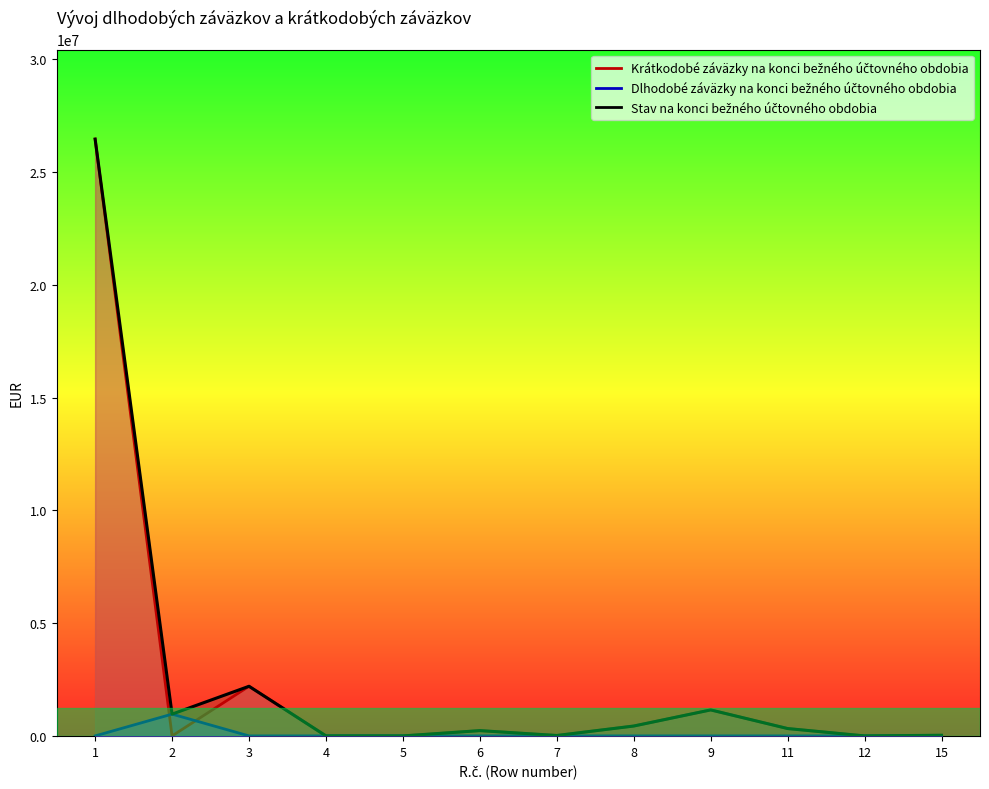

The value of Krátkodobé záväzky na konci bežného účtovného obdobia at 9 is 428091.2. True or false?

False